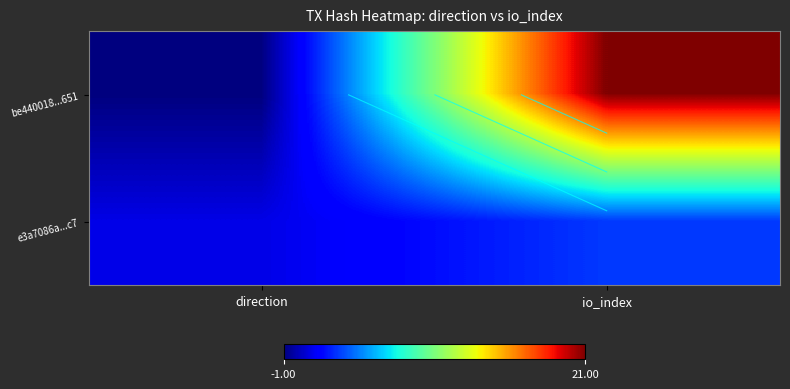

True or false: be440018...651 has a value of -1 at direction.

True